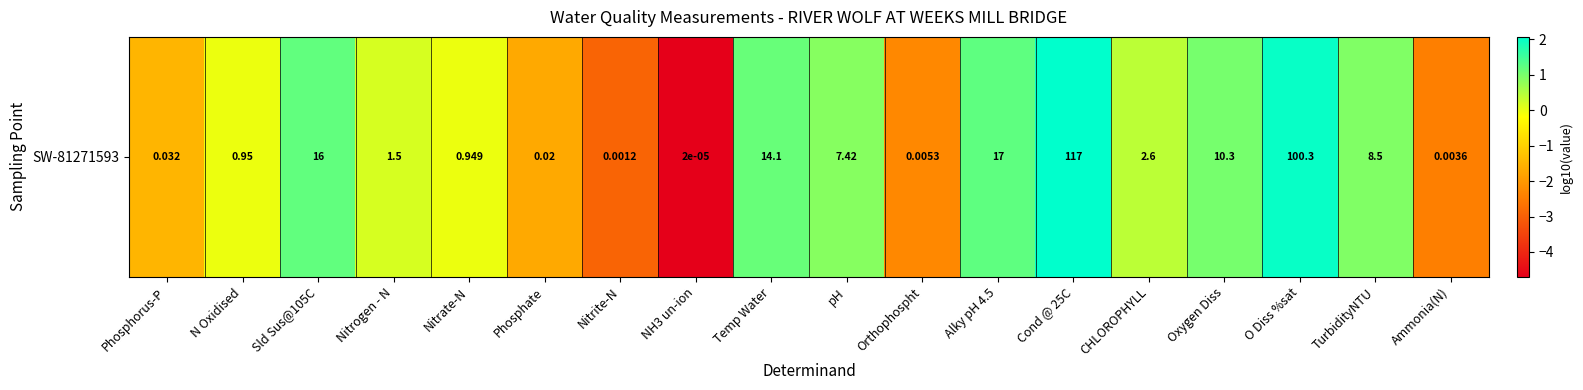

Rank the categories by value from highest to lowest.

Cond @ 25C, O Diss %sat, Alky pH 4.5, Sld Sus@105C, Temp Water, Oxygen Diss, TurbidityNTU, pH, CHLOROPHYLL, Nitrogen - N, N Oxidised, Nitrate-N, Phosphorus-P, Phosphate, Orthophospht, Ammonia(N), Nitrite-N, NH3 un-ion